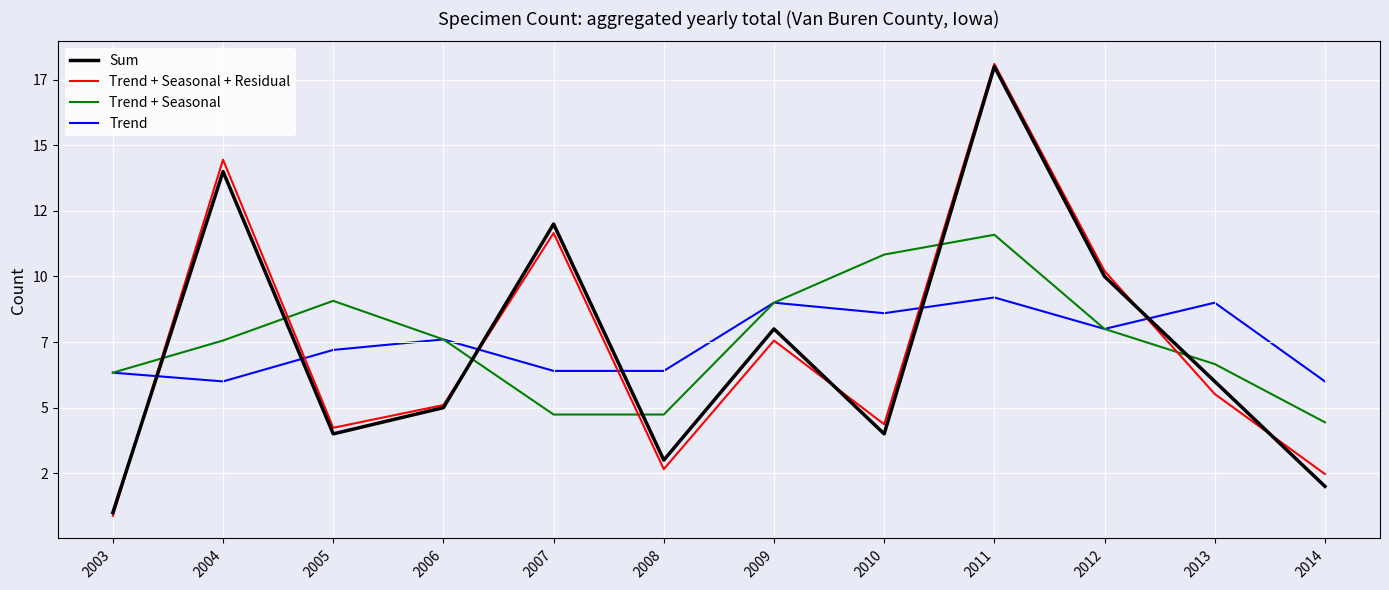

Reading right to left, extract all data points from this chart.

Sum: 2.0	6.0	10.0	18.0	4.0	8.0	3.0	12.0	5.0	4.0	14.0	1.0
Trend + Seasonal + Residual: 2.5	5.5	10.2	18.1	4.4	7.6	2.7	11.7	5.1	4.2	14.5	0.9
Trend + Seasonal: 4.4	6.7	8.0	11.6	10.8	9.0	4.7	4.7	7.6	9.1	7.6	6.3
Trend: 6.0	9.0	8.0	9.2	8.6	9.0	6.4	6.4	7.6	7.2	6.0	6.3